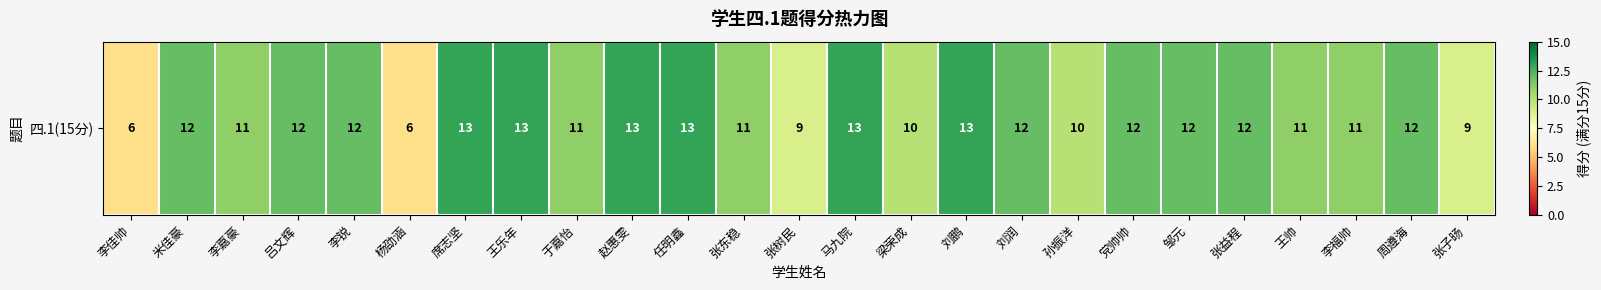

At which category does the chart reach its peak across all series?

席志坚